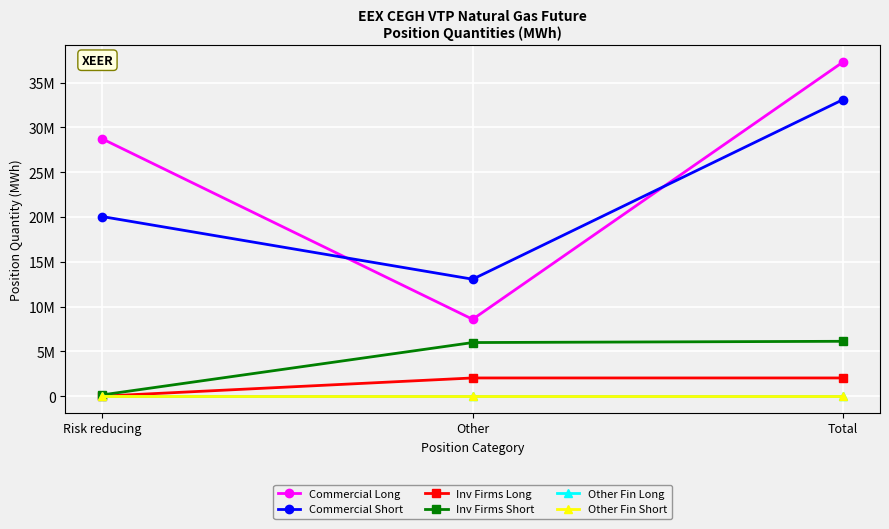

Reading left to right, what are all the values shown in this chart?

Commercial Long: 28718483	8580300	37298783
Commercial Short: 20047989	13054297	33102286
Inv Firms Long: 0	2030429	2030429
Inv Firms Short: 140104	5983718	6123822
Other Fin Long: 0	0	0
Other Fin Short: 0	0	0